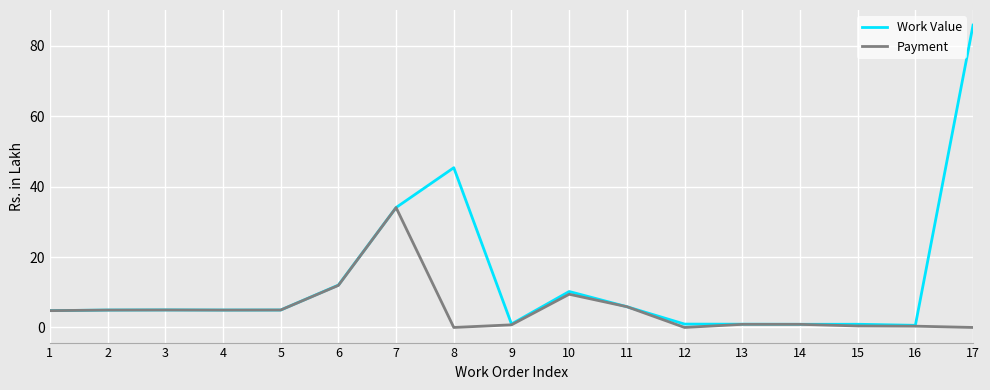

True or false: Payment has a value of 34.1 at 7.

True